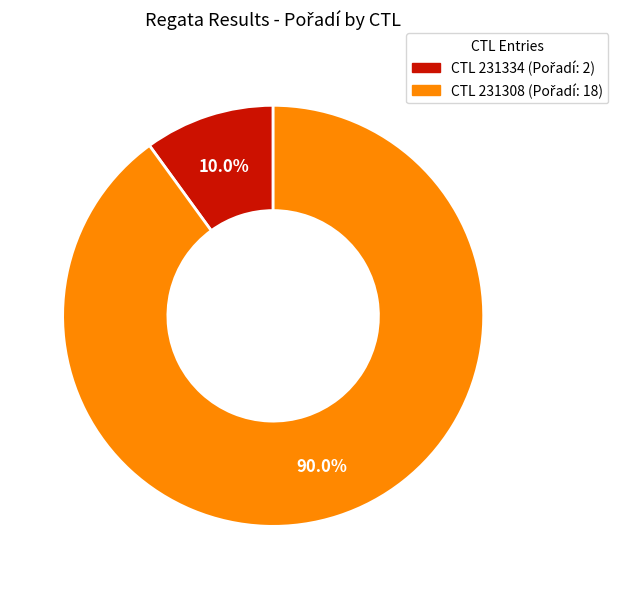

Does any single category account for the majority?

Yes